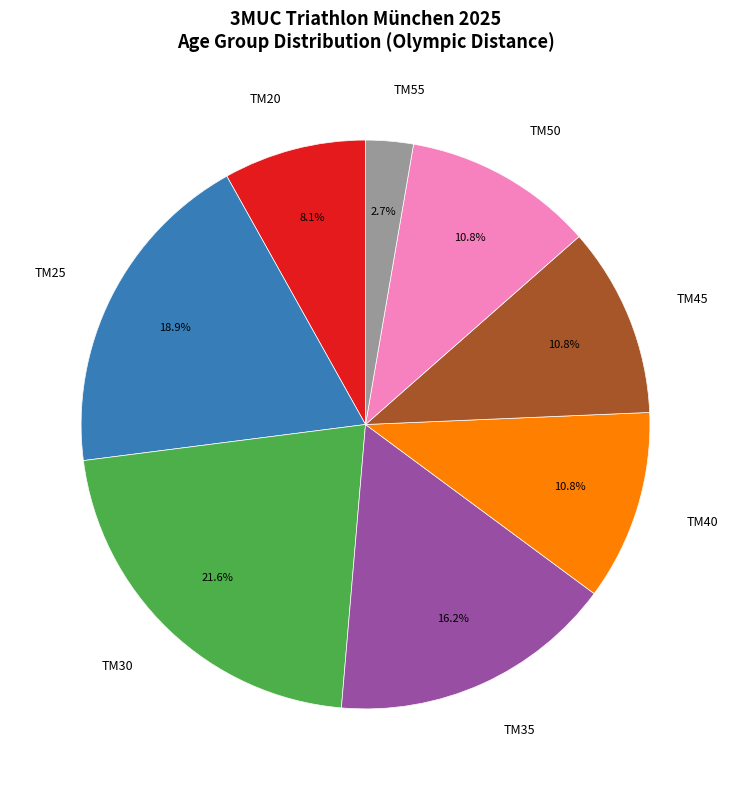

Which has a higher value, TM40 or TM25?

TM25